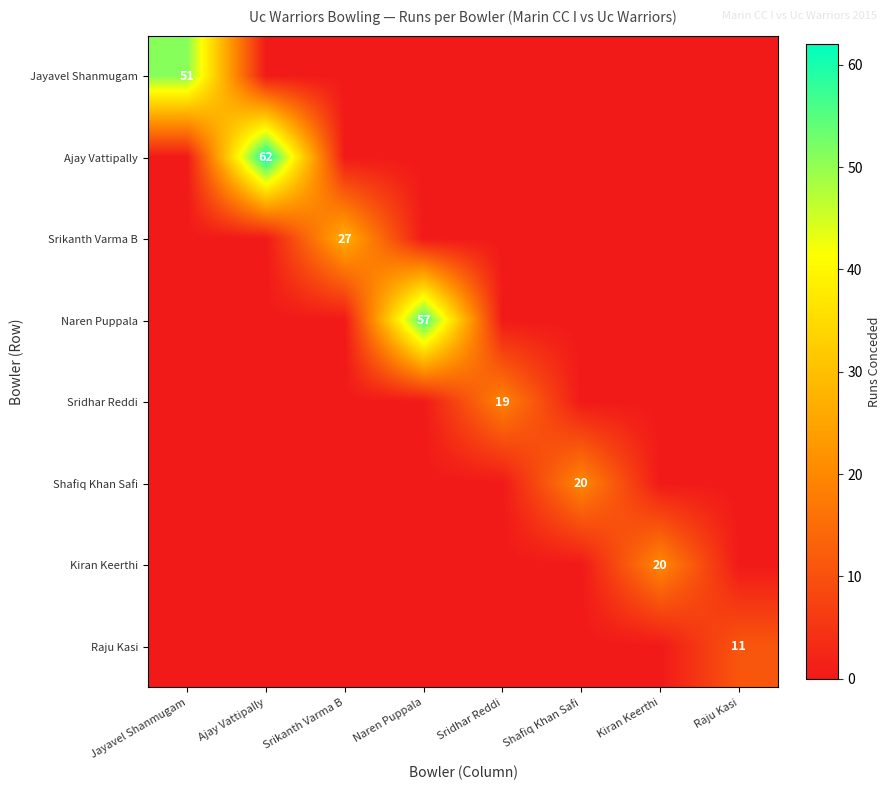

Is it true that Raju Kasi equals 11 at Raju Kasi?

True